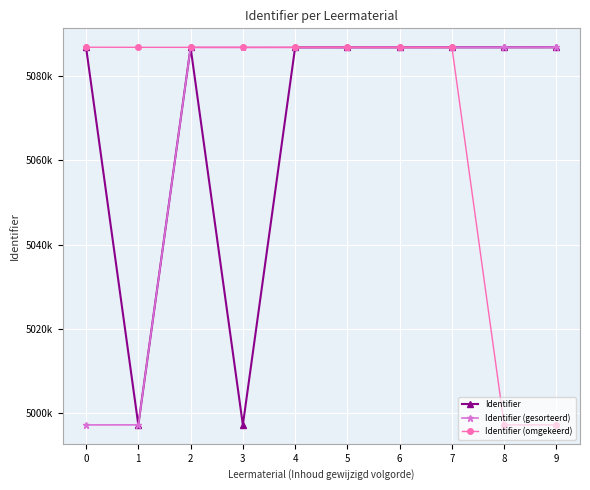

What is the total value across all series at 4?

15260531